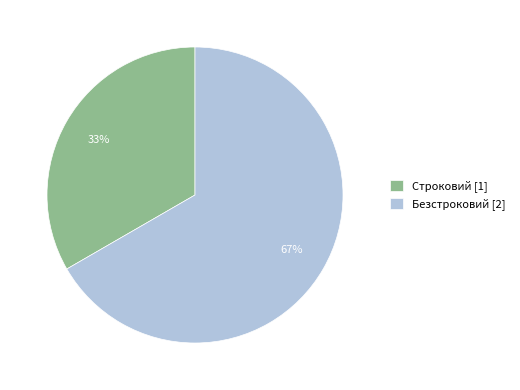

How many slices are in this pie chart?

2